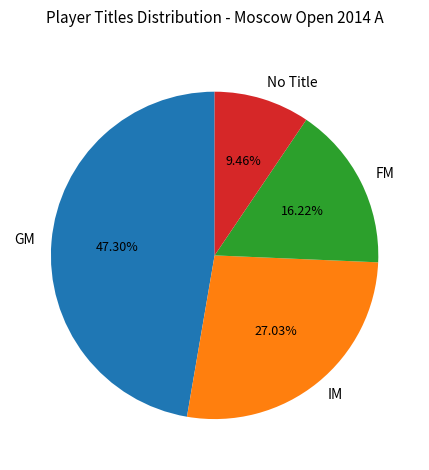

To the nearest percent, what is the difference between the GM and FM slice percentages?

31%